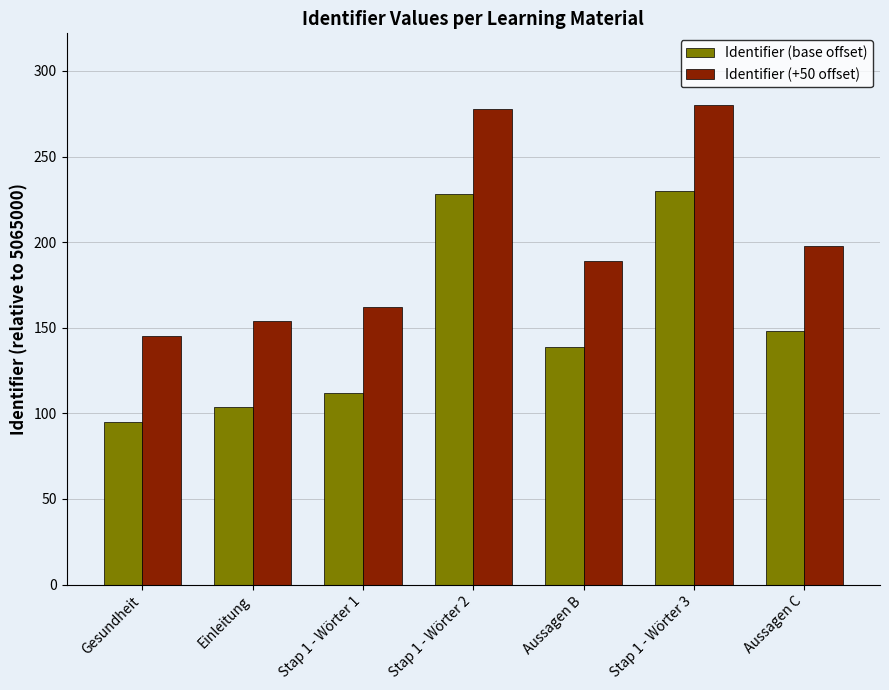

Are the bars grouped side by side (vs. stacked)?

Yes